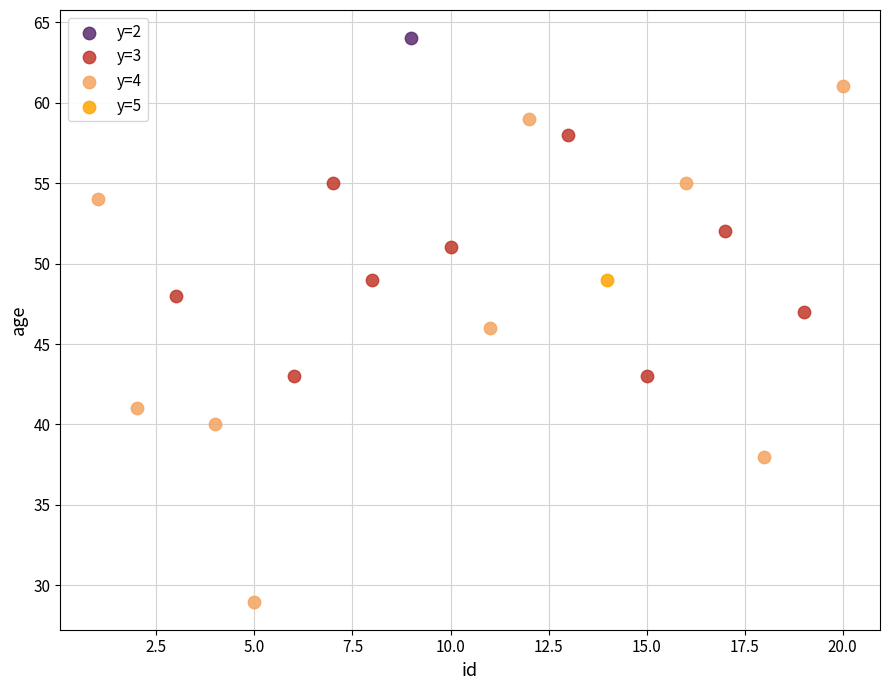

What are all the series names shown in the legend?

y=2, y=3, y=4, y=5